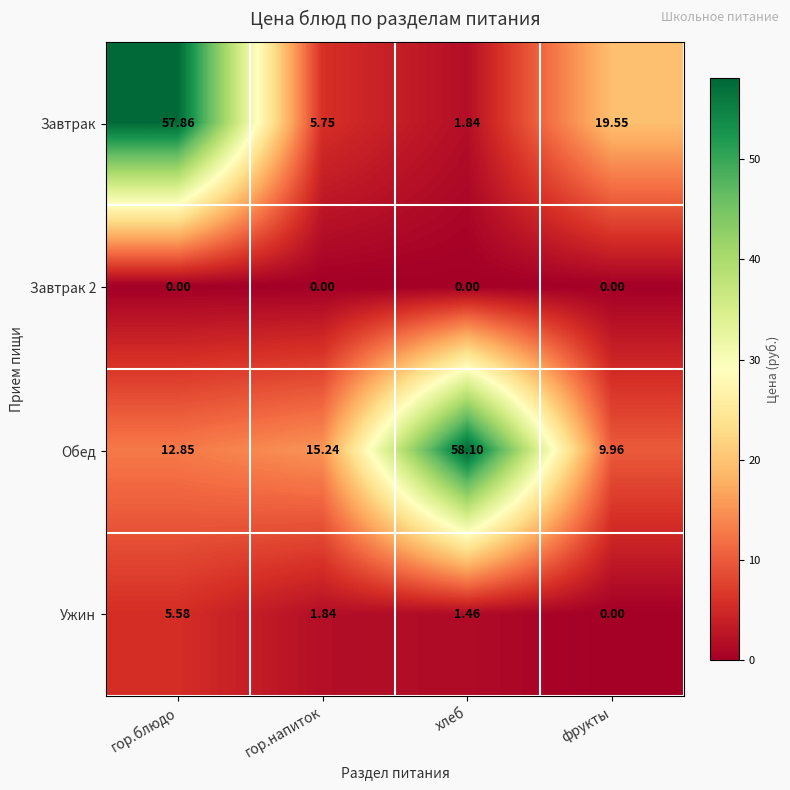

Which series has the largest range (max minus min)?

Завтрак